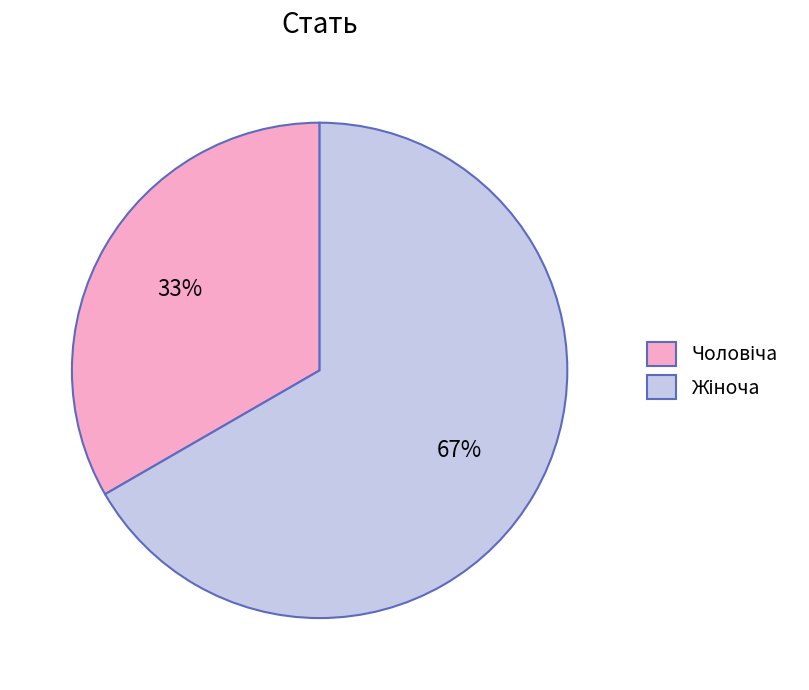

To the nearest percent, what is the average slice percentage?

50%